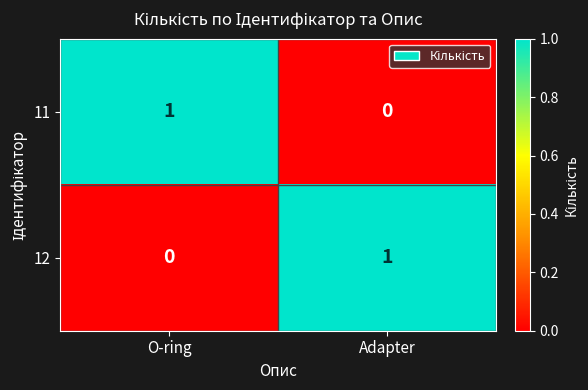

List the labels in order of 11 value, smallest first.

Adapter, O-ring